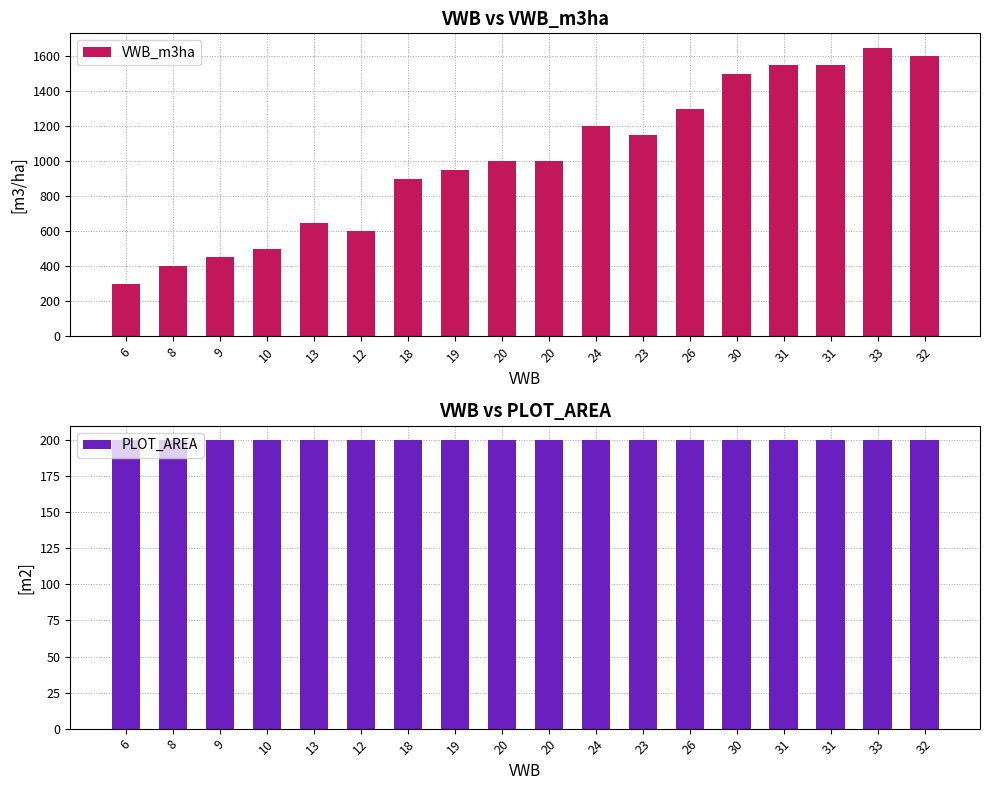

Reading left to right, what are all the values shown in this chart?

VWB_m3ha: 6=300	8=400	9=450	10=500	13=650	12=600	18=900	19=950	20=1000	20=1000	24=1200	23=1150	26=1300	30=1500	31=1550	31=1550	33=1650	32=1600
PLOT_AREA: 6=200	8=200	9=200	10=200	13=200	12=200	18=200	19=200	20=200	20=200	24=200	23=200	26=200	30=200	31=200	31=200	33=200	32=200